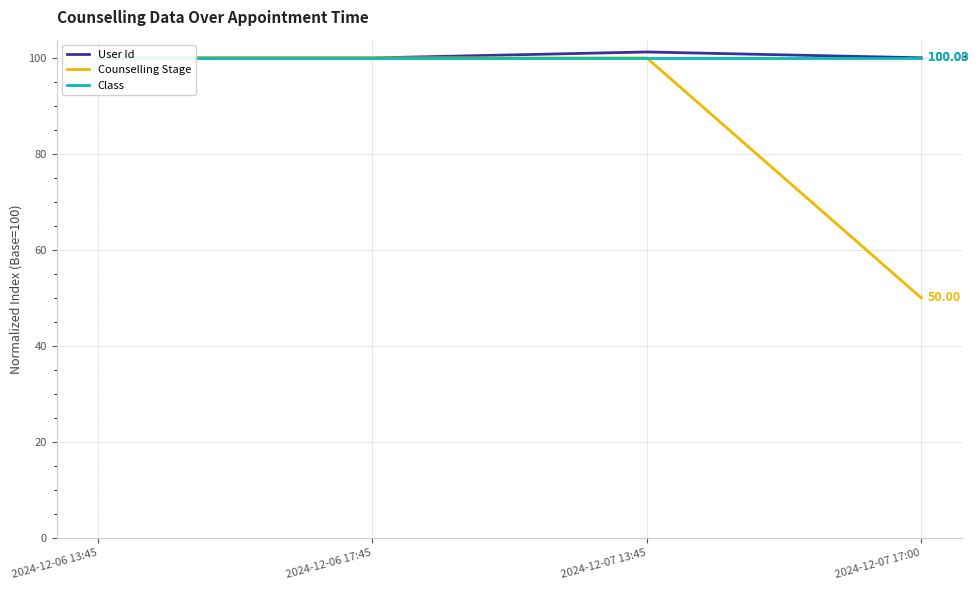

Reading left to right, what are all the values shown in this chart?

User Id: 2024-12-06 13:45=100.0	2024-12-06 17:45=100.0	2024-12-07 13:45=101.2	2024-12-07 17:00=100.0
Counselling Stage: 2024-12-06 13:45=100.0	2024-12-06 17:45=100.0	2024-12-07 13:45=100.0	2024-12-07 17:00=50.0
Class: 2024-12-06 13:45=100.0	2024-12-06 17:45=100.0	2024-12-07 13:45=100.0	2024-12-07 17:00=100.0